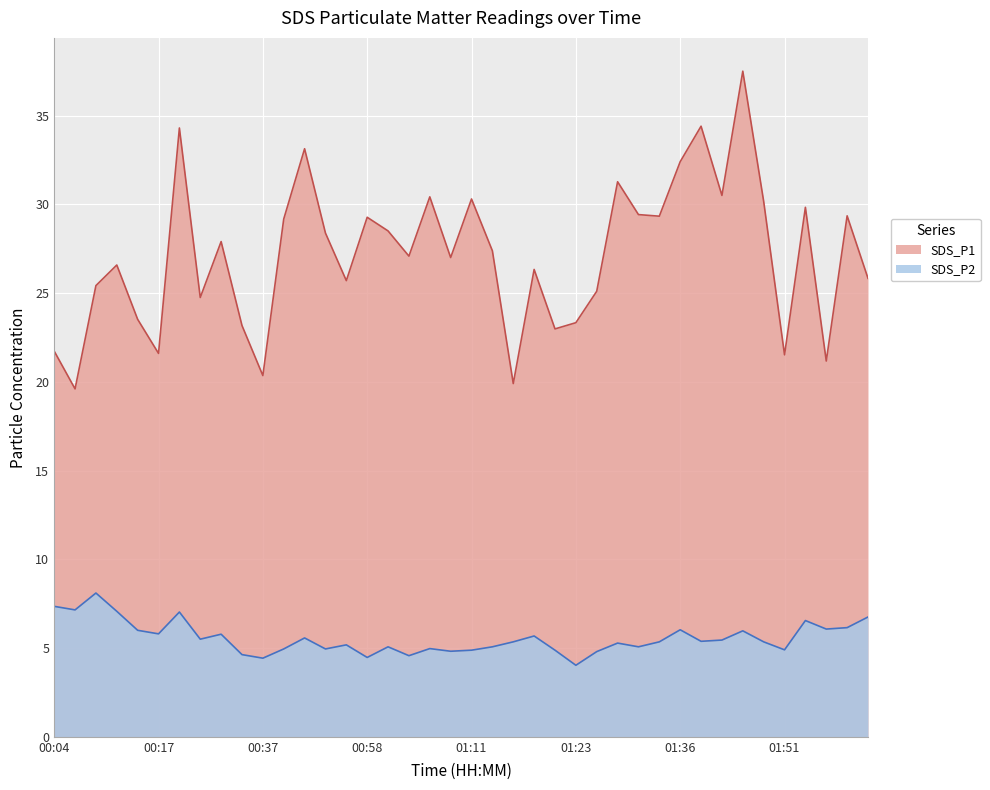

True or false: SDS_P1 and SDS_P2 intersect in this chart.

False